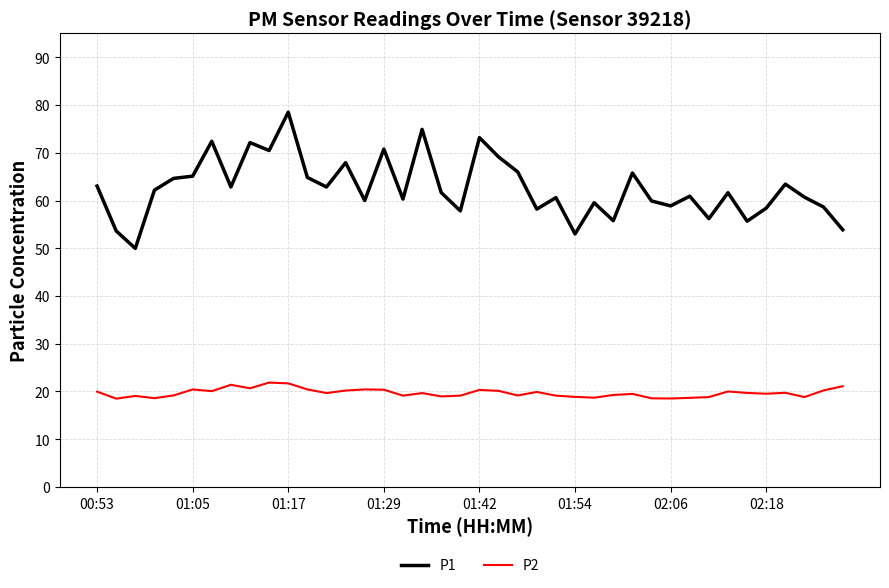

Which series has the largest total across all categories?

P1